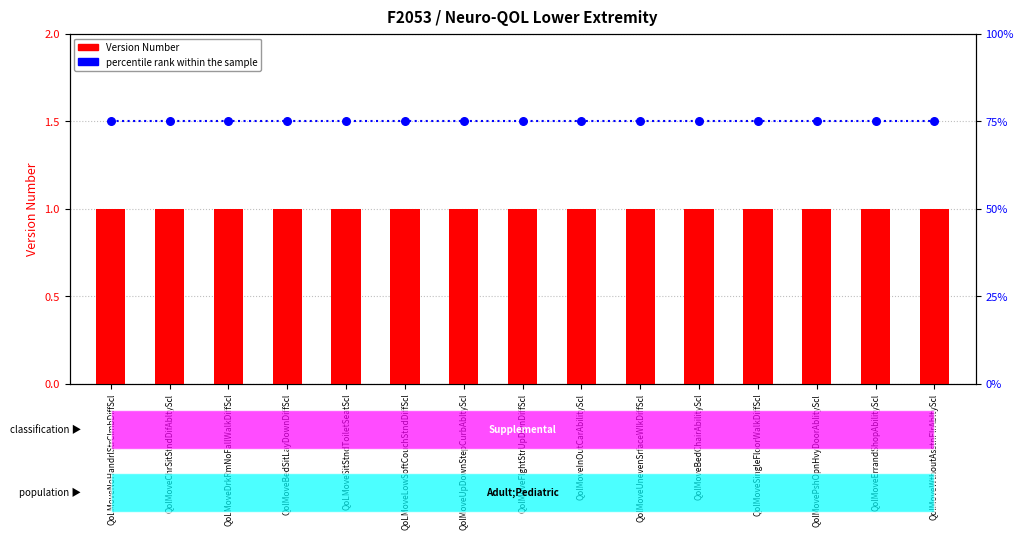

Which series has the largest total across all categories?

percentile rank within the sample